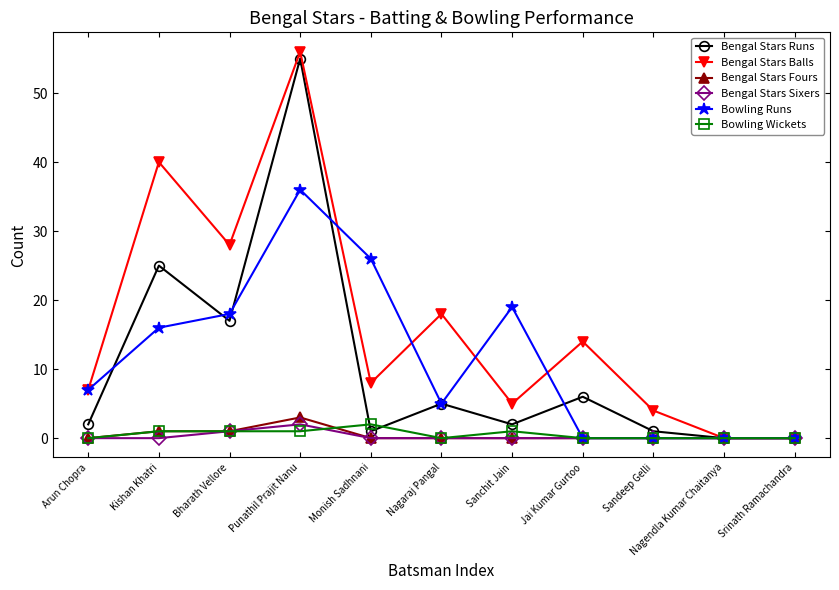

Is it true that Bowling Runs equals 4 at Bharath Vellore?

False